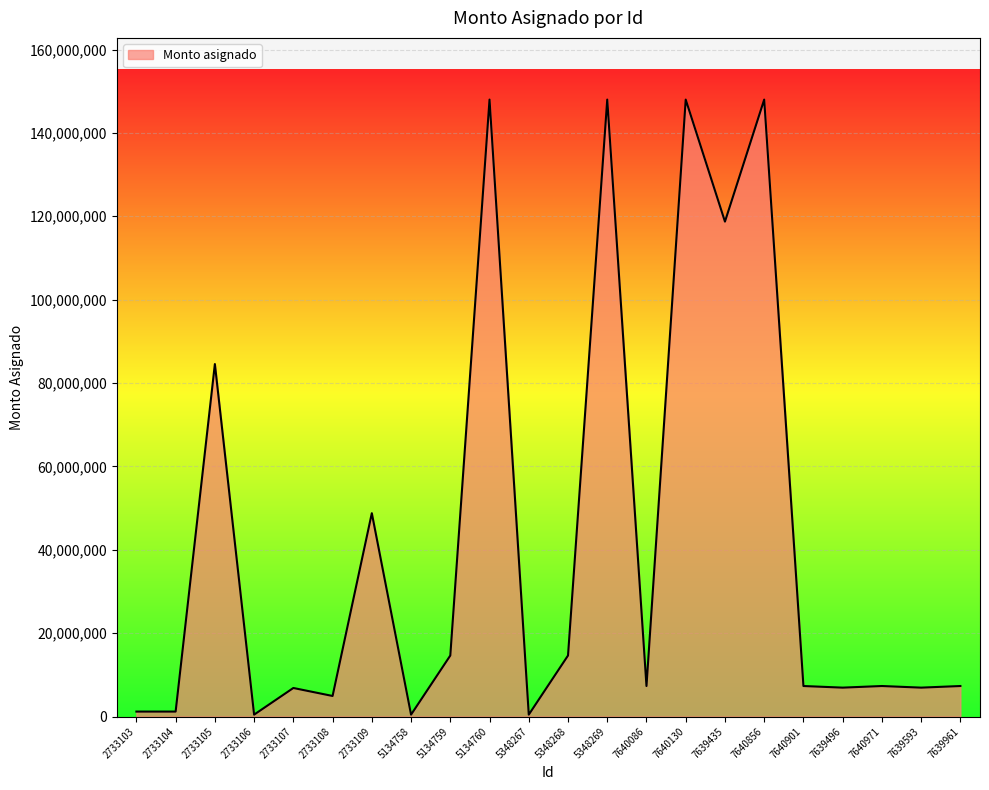

What is the maximum value shown in the chart?

147994175.8